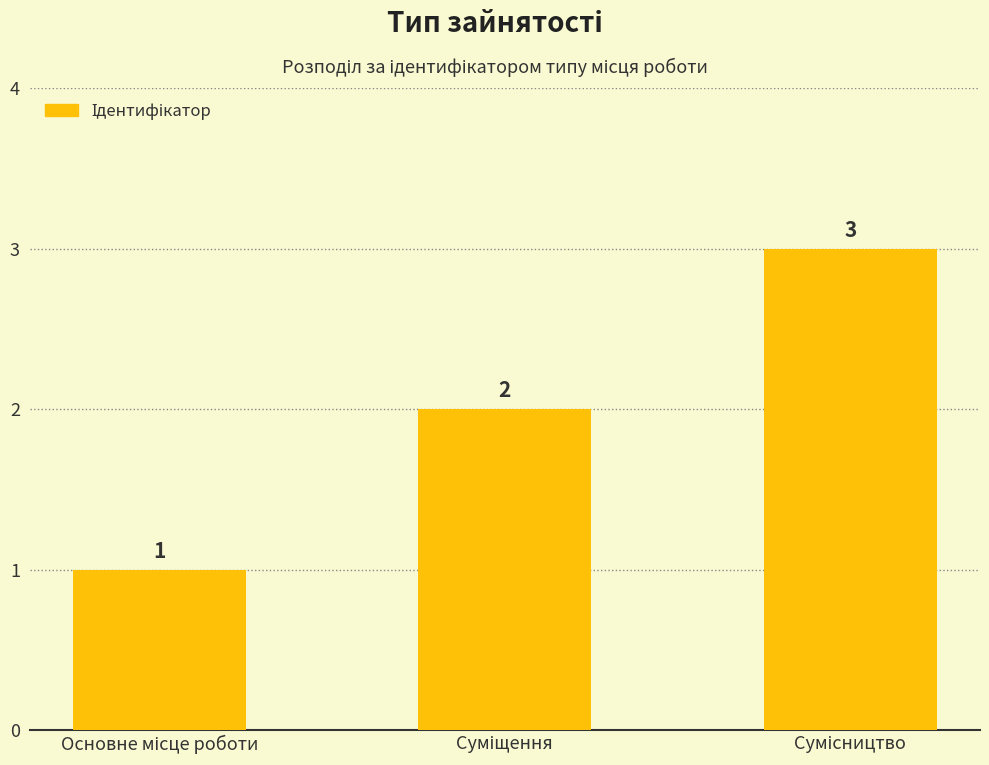

How many values are between 1 and 3?

3